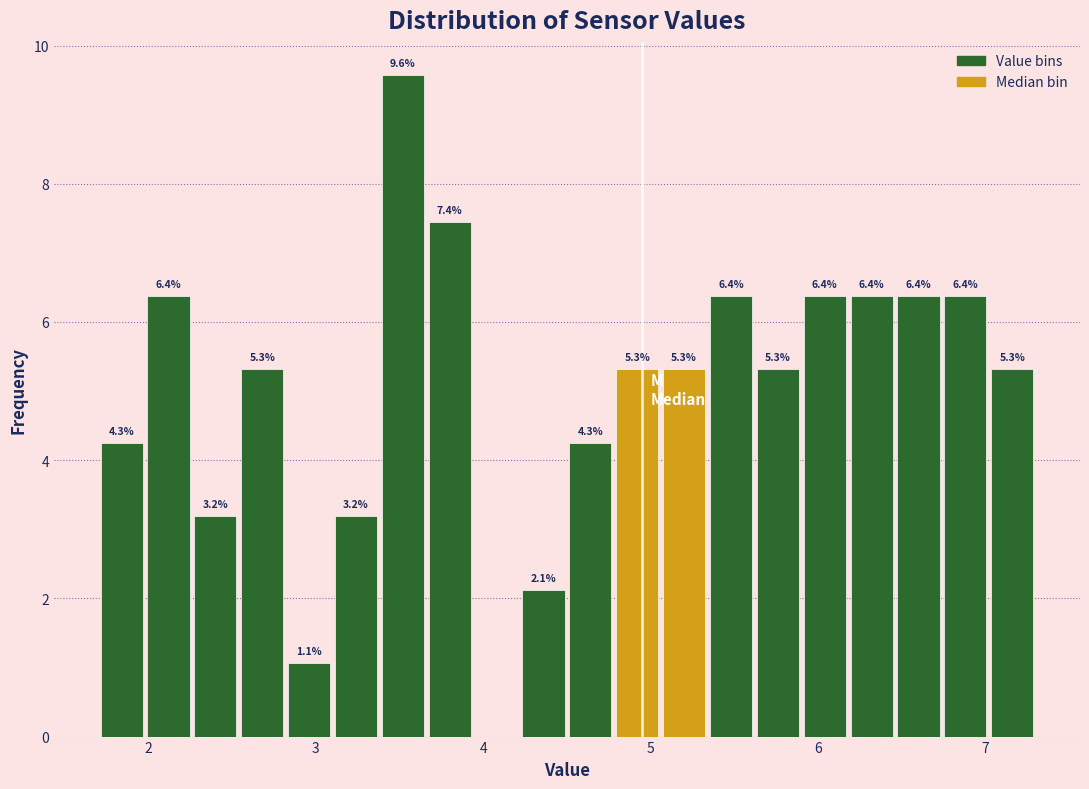

Read against the x-axis, roughly where is the centre of the tallest bar?

3.5